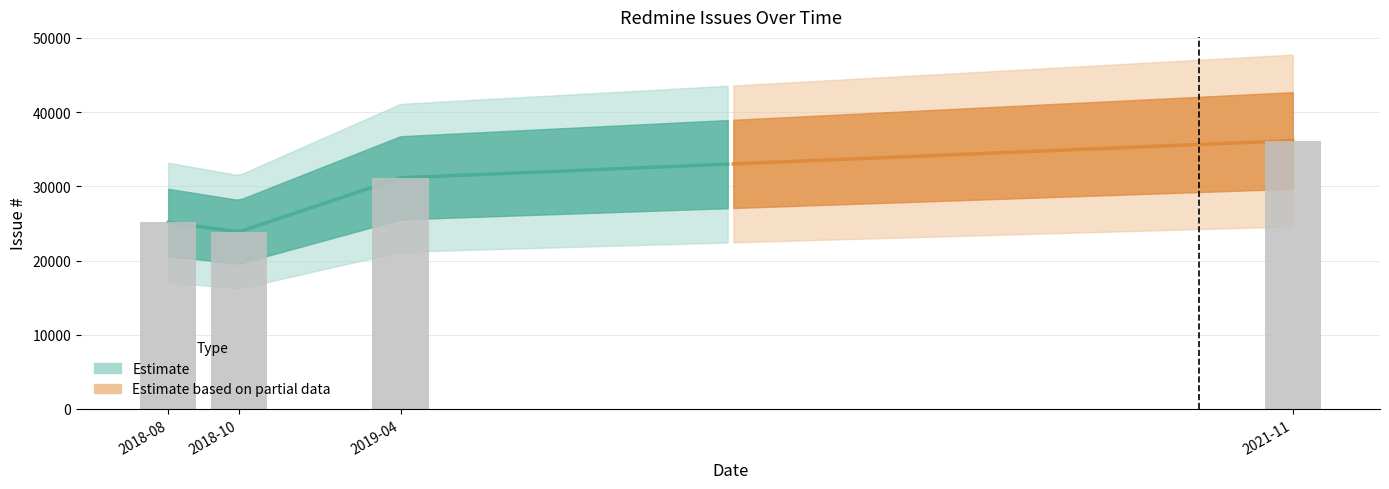

What is the sum of all values?

116336